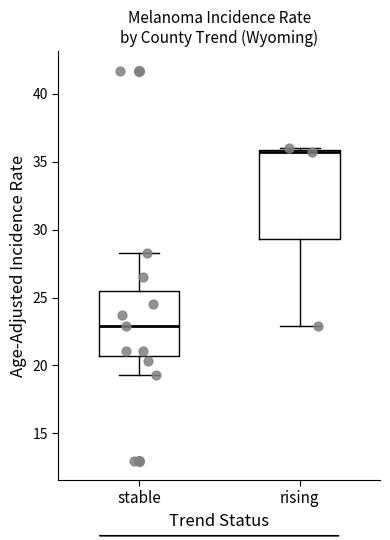

Where is the lower edge of the box for rising on the y-axis? The values are not printed on the chart, so give them approximately, as read against the axis.

29.5